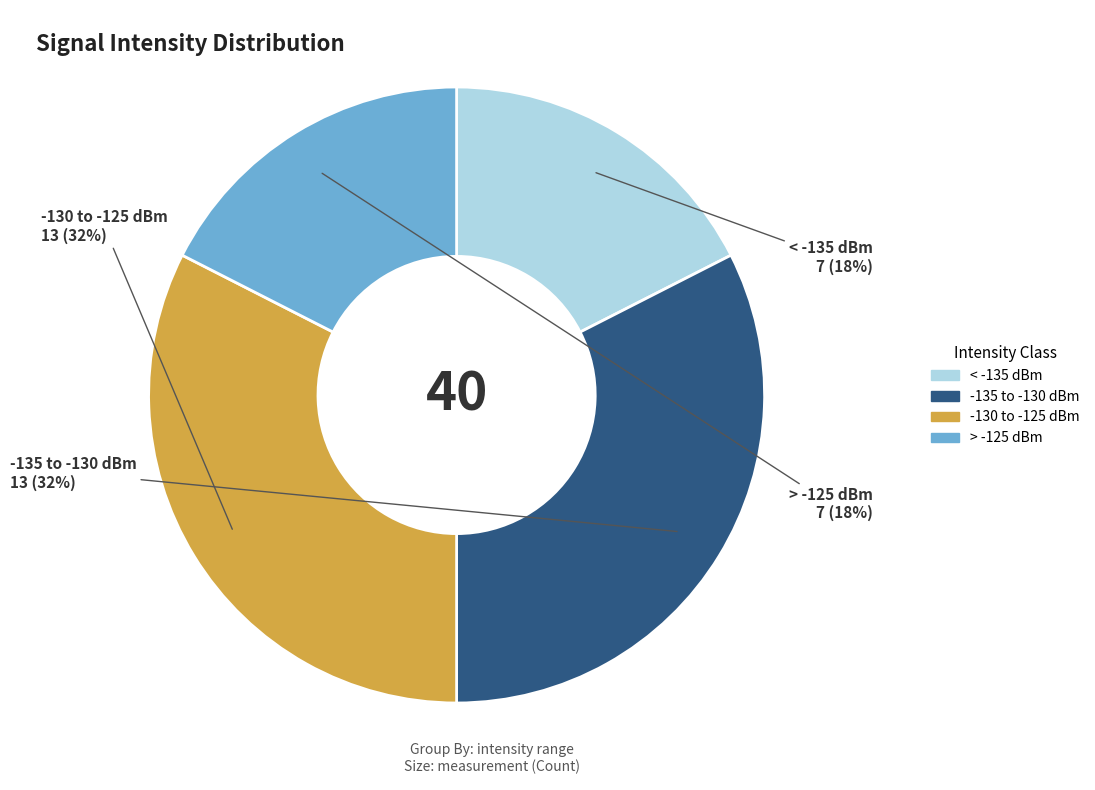

Is the sum of -135 to -130 dBm and -130 to -125 dBm greater than half?

Yes